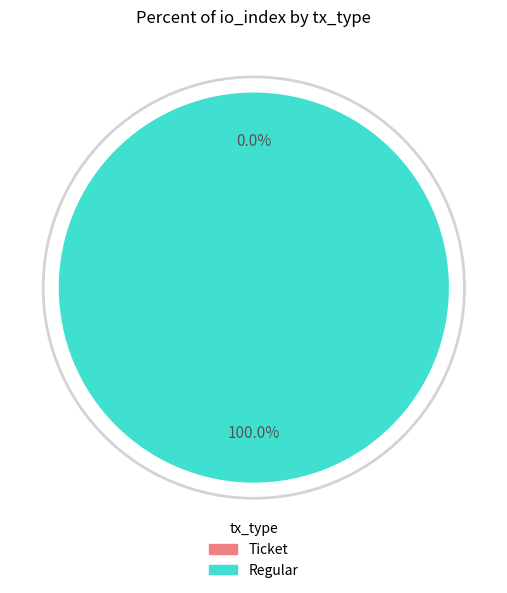

Count the number of slices in the pie.

2